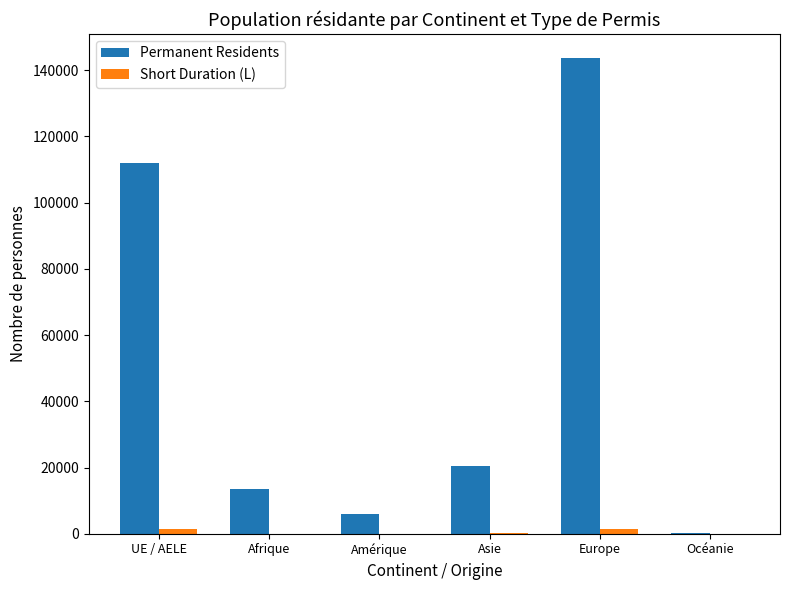

Which series changed the most between UE / AELE and Amérique?

Permanent Residents